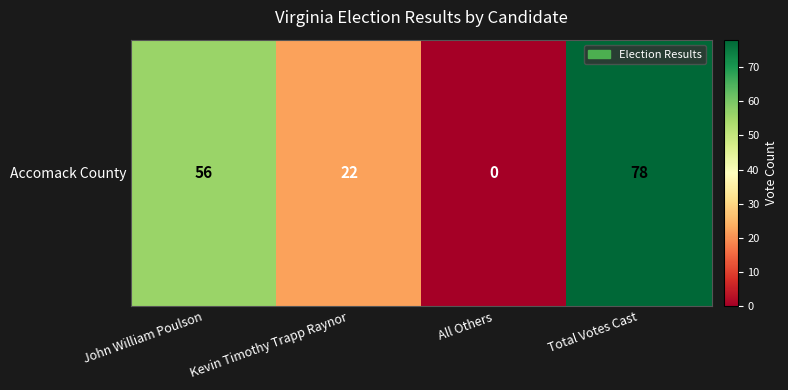

Reading right to left, extract all data points from this chart.

78	0	22	56